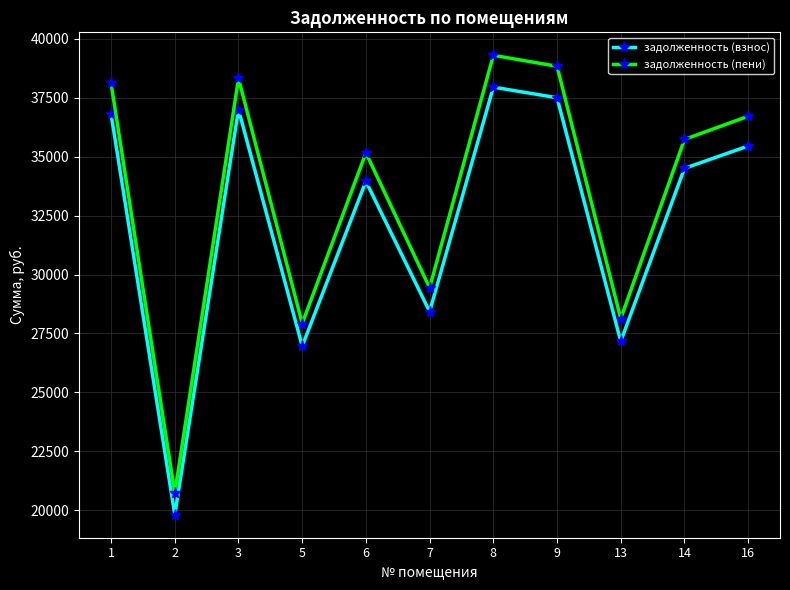

Where does the задолженность (взнос) series first go above 34502?

1